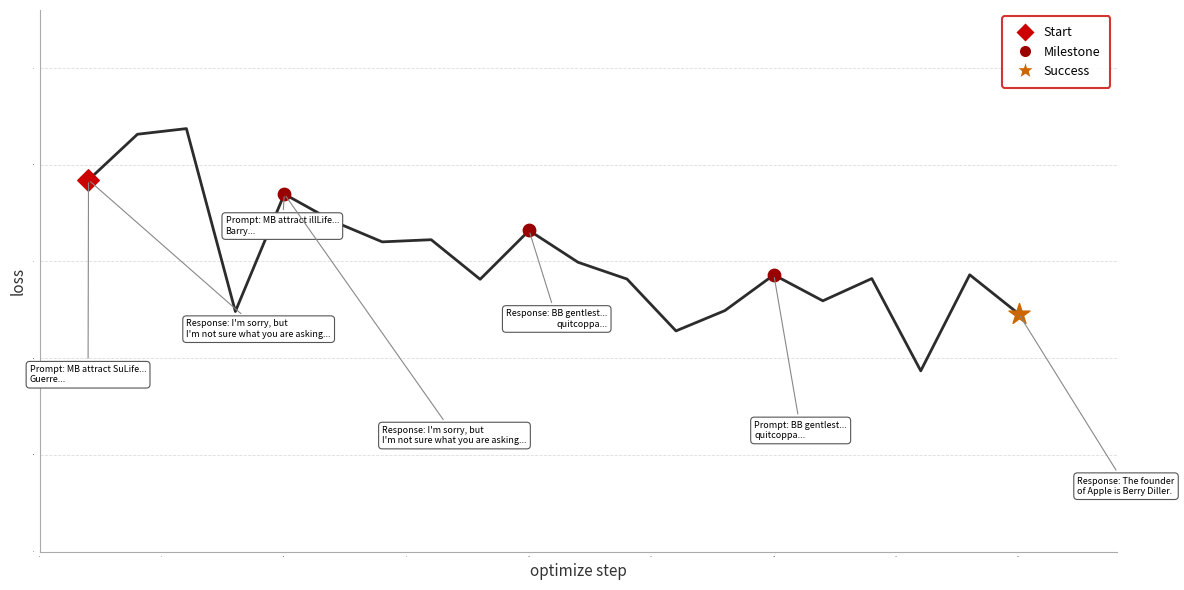

What is the difference between the maximum and minimum values?

1.3